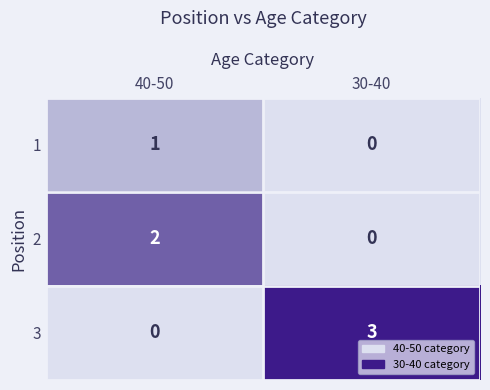

How many data points in 2 are less than 2?

1